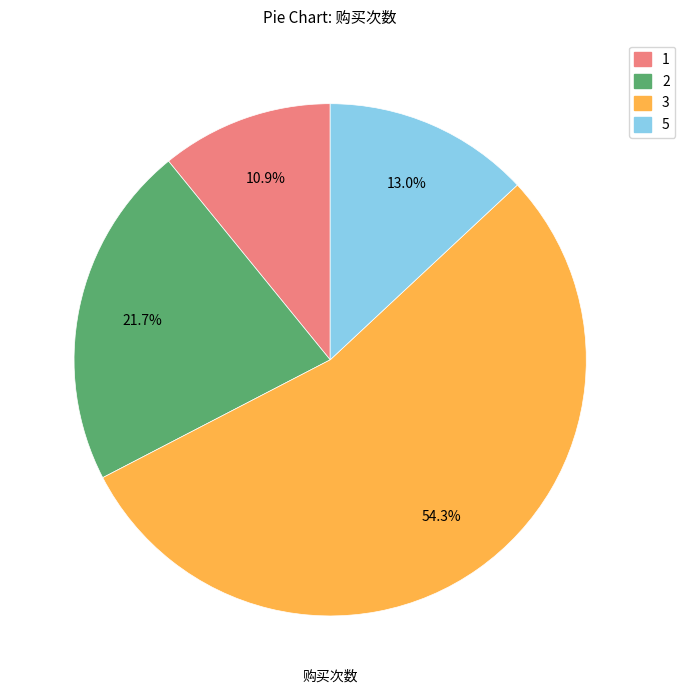

Is there any slice that represents more than half of the pie?

Yes